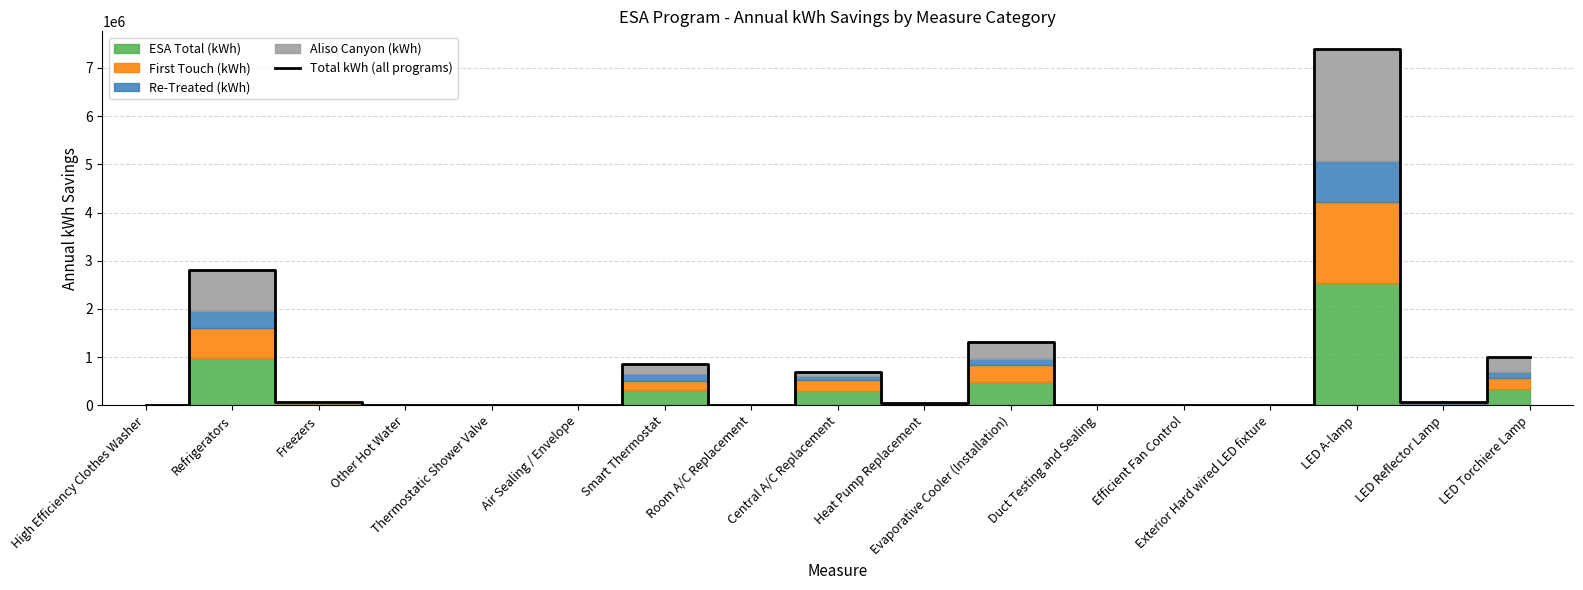

List the labels in order of value, largest first.

LED A-lamp, Refrigerators, Evaporative Cooler (Installation), LED Torchiere Lamp, Smart Thermostat, Central A/C Replacement, Freezers, LED Reflector Lamp, Heat Pump Replacement, Other Hot Water, Air Sealing / Envelope, Efficient Fan Control, High Efficiency Clothes Washer, Exterior Hard wired LED fixture, Thermostatic Shower Valve, Room A/C Replacement, Duct Testing and Sealing